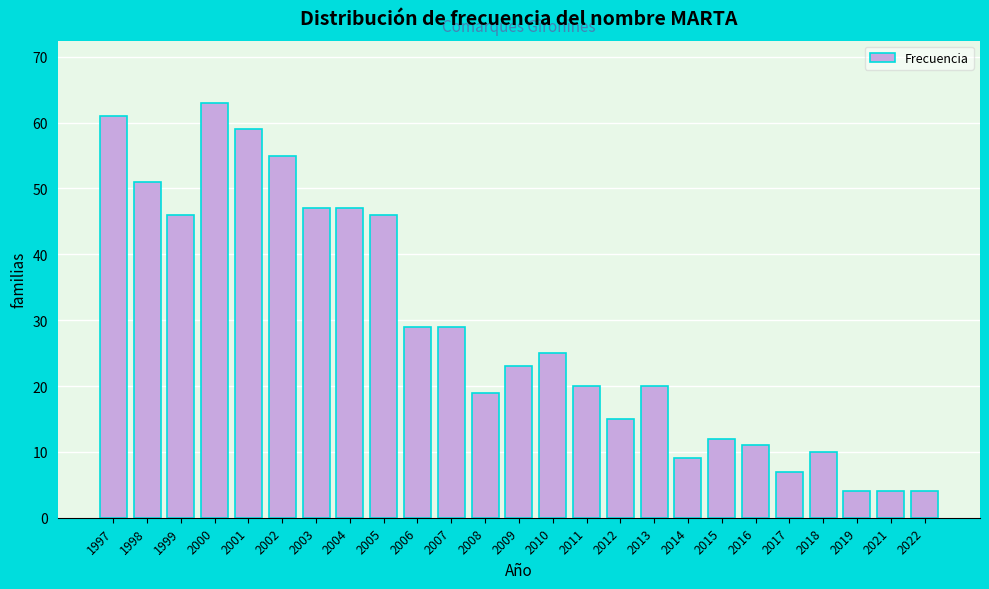

Reading left to right, list all the values displayed in this chart.

61	51	46	63	59	55	47	47	46	29	29	19	23	25	20	15	20	9	12	11	7	10	4	4	4